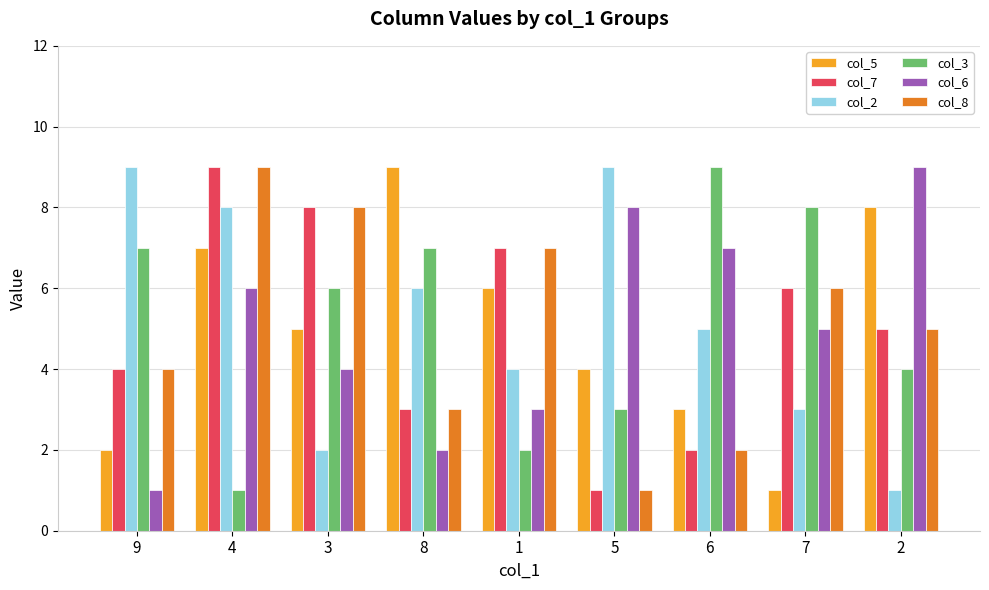

Reading left to right, list all the values displayed in this chart.

col_5: 2	7	5	9	6	4	3	1	8
col_7: 4	9	8	3	7	1	2	6	5
col_2: 9	8	2	6	4	9	5	3	1
col_3: 7	1	6	7	2	3	9	8	4
col_6: 1	6	4	2	3	8	7	5	9
col_8: 4	9	8	3	7	1	2	6	5